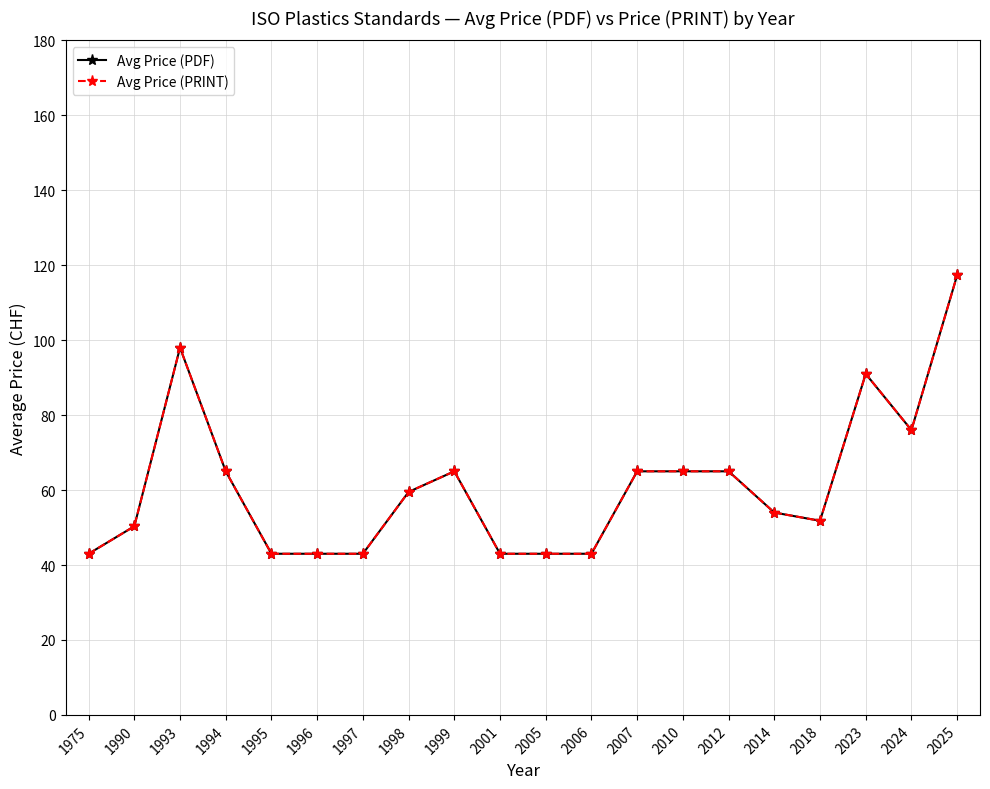

Rank the series by their maximum value, from highest to lowest.

Avg Price (PDF), Avg Price (PRINT)